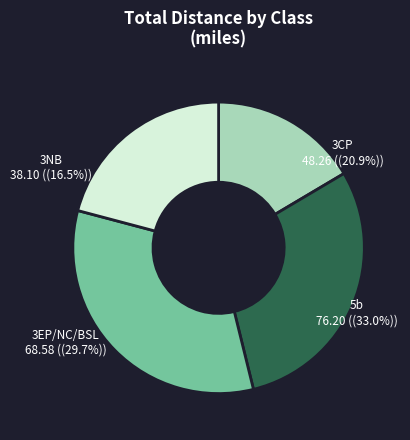

Is 3CP (7) the majority of the pie?

No